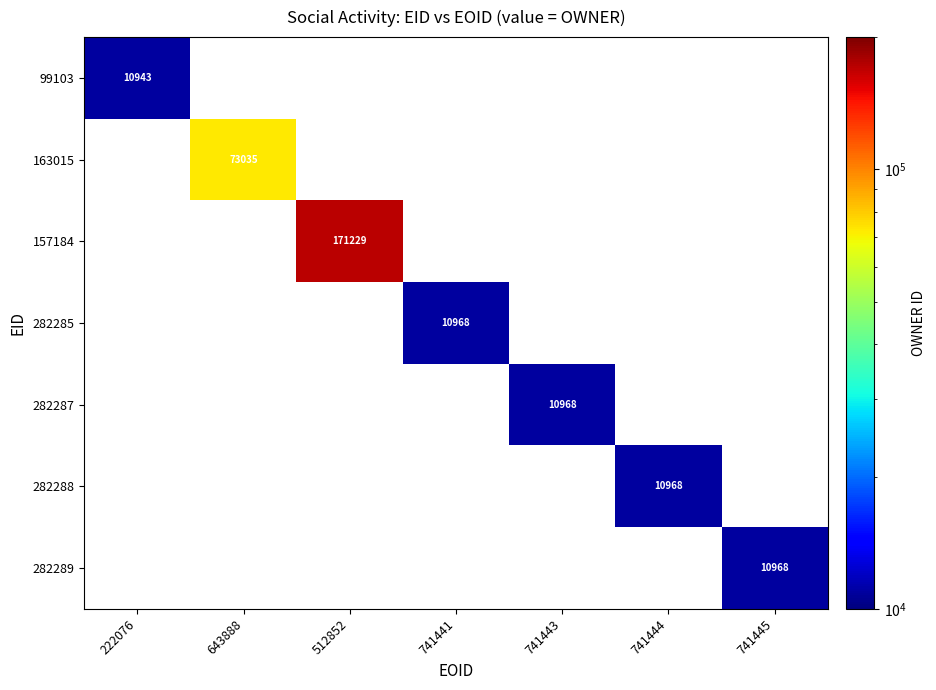

The value of 163015 at 643888 is 96710. True or false?

False